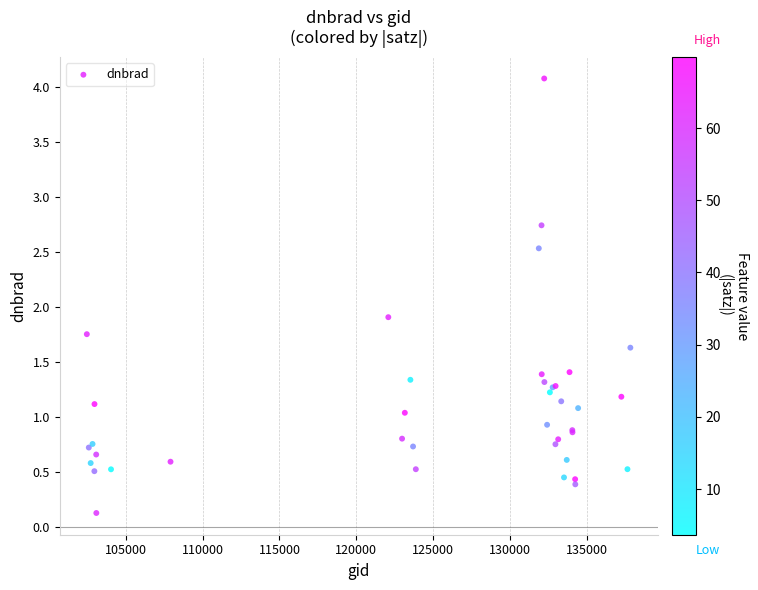

What Y value in the scatter plot is closest to 2?

1.9